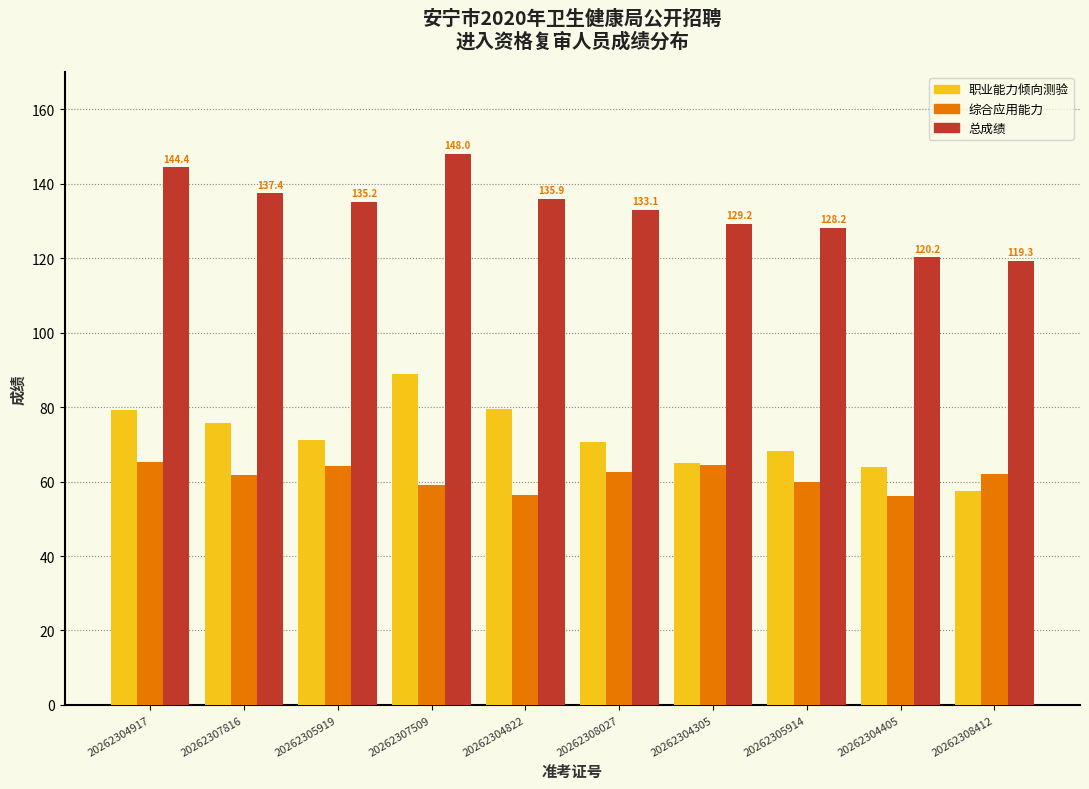

Which series has the widest spread of values?

职业能力倾向测验